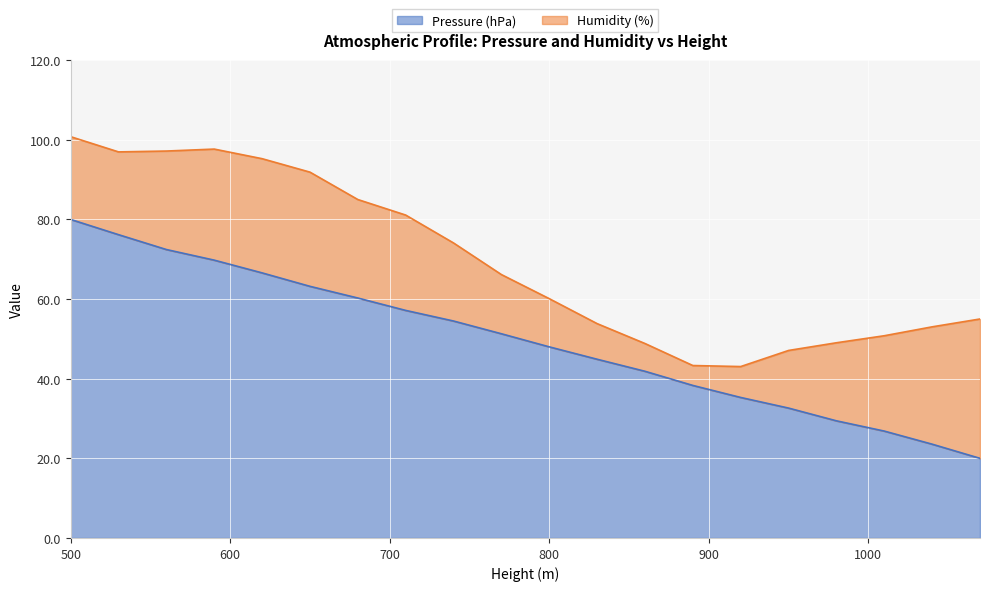

Where does the data first go above 51?

500